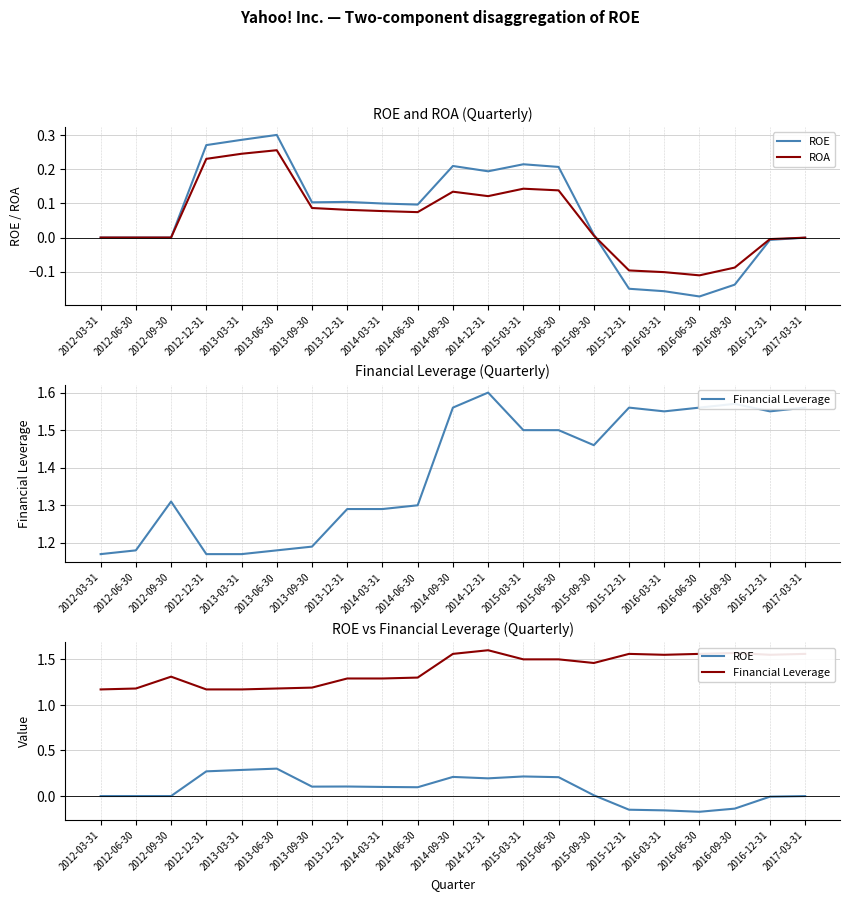

Reading left to right, list all the values displayed in this chart.

ROE: 0.0	0.0	0.0	0.3	0.3	0.3	0.1	0.1	0.1	0.1	0.2	0.2	0.2	0.2	0.0	-0.2	-0.2	-0.2	-0.1	-0.0	-0.0
ROA: 0.0	0.0	0.0	0.2	0.2	0.3	0.1	0.1	0.1	0.1	0.1	0.1	0.1	0.1	0.0	-0.1	-0.1	-0.1	-0.1	-0.0	-0.0
Financial Leverage: 1.2	1.2	1.3	1.2	1.2	1.2	1.2	1.3	1.3	1.3	1.6	1.6	1.5	1.5	1.5	1.6	1.6	1.6	1.6	1.6	1.6